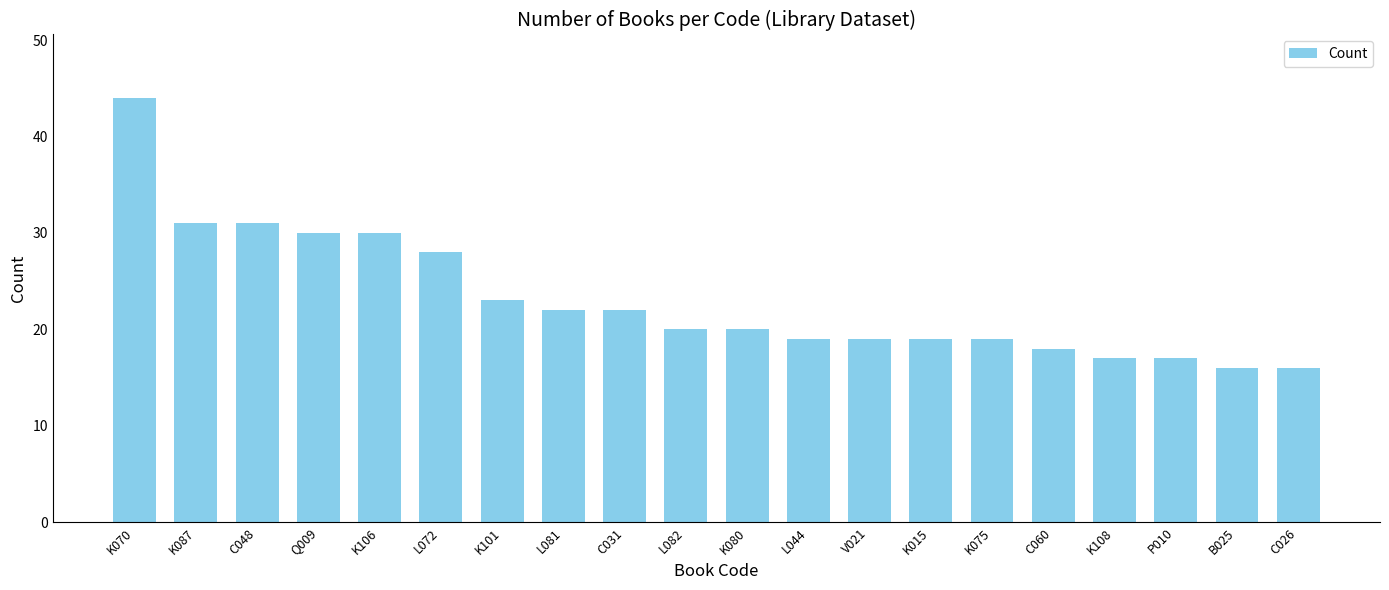

What is the difference between the maximum and minimum values?

28